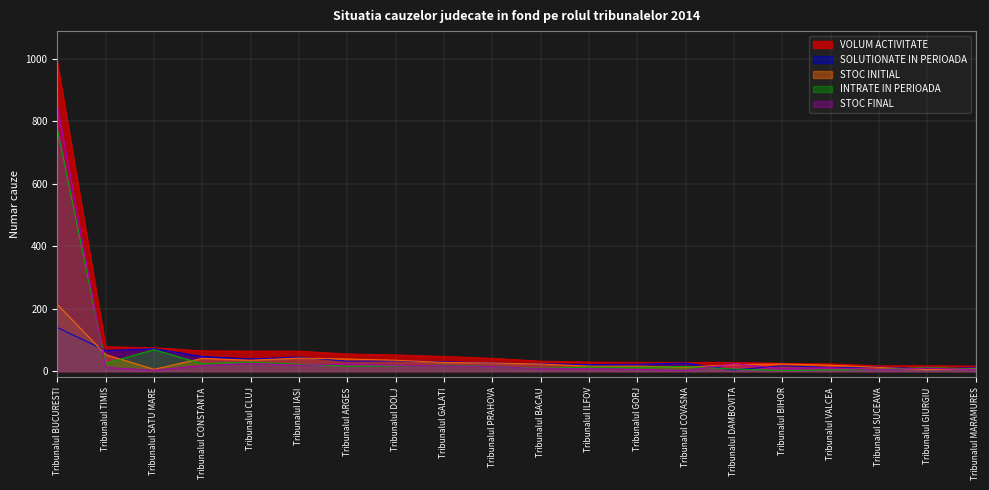

What is the difference between the STOC FINAL values at Tribunalul SUCEAVA and Tribunalul GALATI?

13